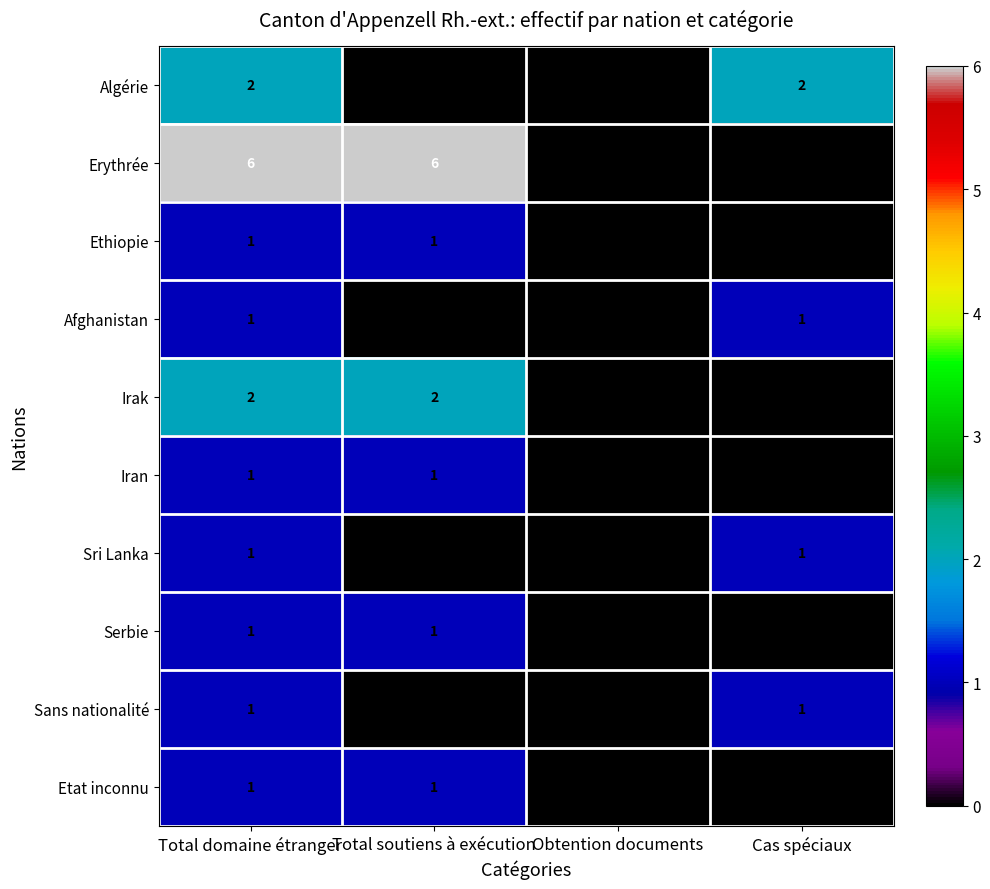

What is the difference between the highest and lowest values at Cas spéciaux?

2